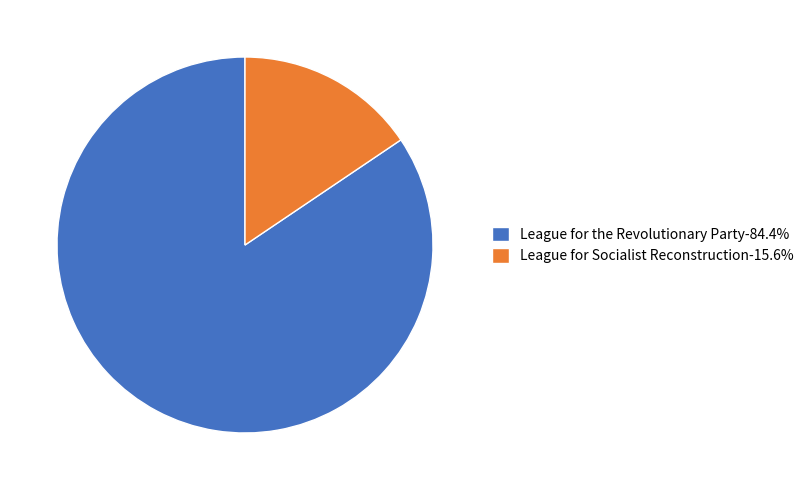

Is the sum of League for the Revolutionary Party-84.4% and League for Socialist Reconstruction-15.6% greater than half?

Yes